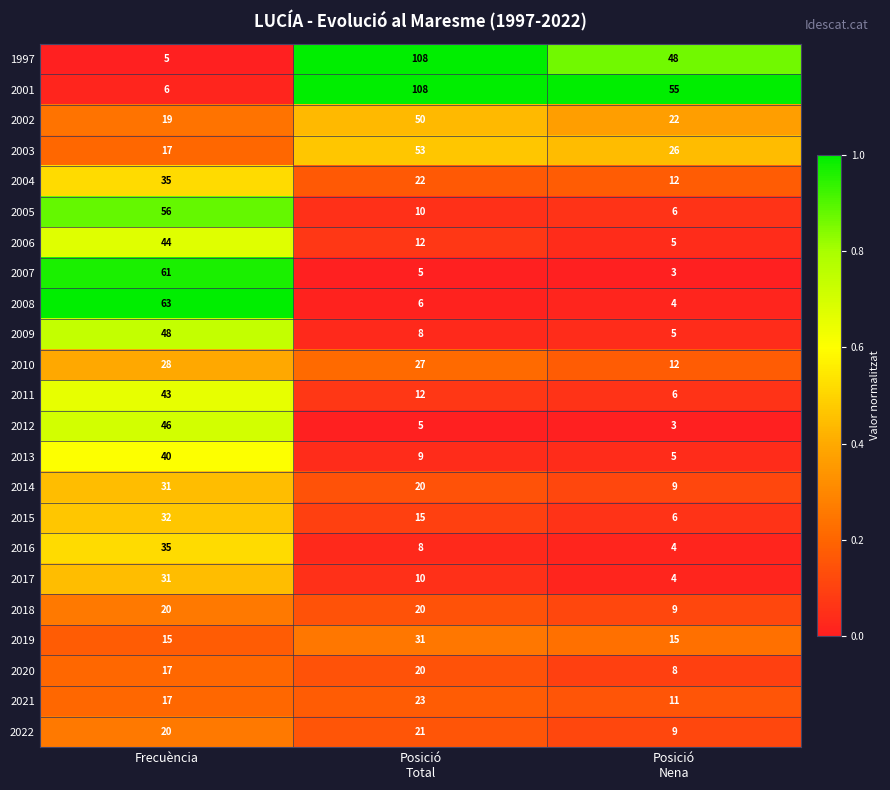

What is the sum of all 2007 values?

69